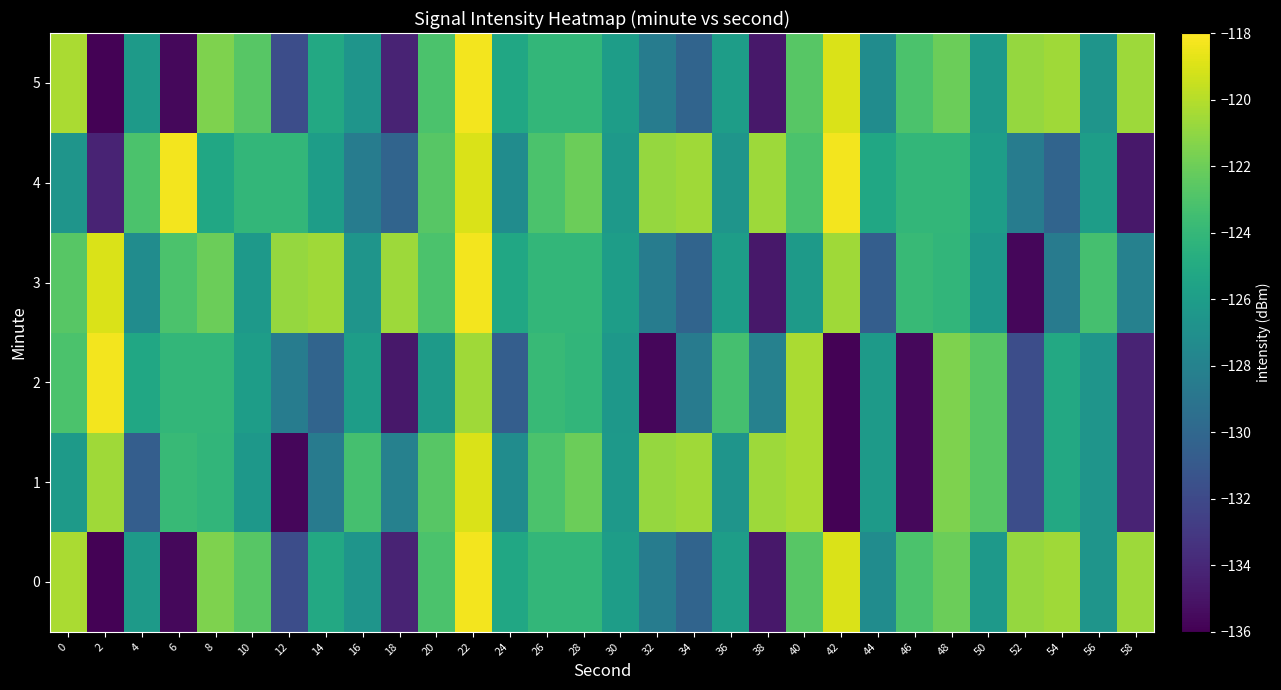

Reading left to right, extract all data points from this chart.

0: 0=-120.3	2=-135.9	4=-126.2	6=-135.6	8=-121.5	10=-122.7	12=-131.8	14=-125.1	16=-126.6	18=-134.2	20=-123.1	22=-118.3	24=-125.3	26=-124.1	28=-124.1	30=-126.0	32=-128.4	34=-130.2	36=-126.0	38=-134.8	40=-122.7	42=-119.0	44=-127.2	46=-123.1	48=-122.0	50=-126.2	52=-120.8	54=-120.6	56=-126.6	58=-120.6
1: 0=-126.2	2=-120.6	4=-130.6	6=-123.8	8=-124.2	10=-126.4	12=-135.7	14=-128.5	16=-123.3	18=-128.1	20=-122.7	22=-119.0	24=-127.2	26=-123.1	28=-122.0	30=-126.2	32=-120.8	34=-120.6	36=-126.6	38=-120.6	40=-120.3	42=-135.9	44=-126.2	46=-135.6	48=-121.5	50=-122.7	52=-131.8	54=-125.1	56=-126.6	58=-134.2
2: 0=-123.1	2=-118.3	4=-125.3	6=-124.1	8=-124.1	10=-126.0	12=-128.4	14=-130.2	16=-126.0	18=-134.8	20=-126.2	22=-120.6	24=-130.6	26=-123.8	28=-124.2	30=-126.4	32=-135.7	34=-128.5	36=-123.3	38=-128.1	40=-120.3	42=-135.9	44=-126.2	46=-135.6	48=-121.5	50=-122.7	52=-131.8	54=-125.1	56=-126.6	58=-134.2
3: 0=-122.7	2=-119.0	4=-127.2	6=-123.1	8=-122.0	10=-126.2	12=-120.8	14=-120.6	16=-126.6	18=-120.6	20=-123.1	22=-118.3	24=-125.3	26=-124.1	28=-124.1	30=-126.0	32=-128.4	34=-130.2	36=-126.0	38=-134.8	40=-126.2	42=-120.6	44=-130.6	46=-123.8	48=-124.2	50=-126.4	52=-135.7	54=-128.5	56=-123.3	58=-128.1
4: 0=-126.6	2=-134.2	4=-123.1	6=-118.3	8=-125.3	10=-124.1	12=-124.1	14=-126.0	16=-128.4	18=-130.2	20=-122.7	22=-119.0	24=-127.2	26=-123.1	28=-122.0	30=-126.2	32=-120.8	34=-120.6	36=-126.6	38=-120.6	40=-123.1	42=-118.3	44=-125.3	46=-124.1	48=-124.1	50=-126.0	52=-128.4	54=-130.2	56=-126.0	58=-134.8
5: 0=-120.3	2=-135.9	4=-126.2	6=-135.6	8=-121.5	10=-122.7	12=-131.8	14=-125.1	16=-126.6	18=-134.2	20=-123.1	22=-118.3	24=-125.3	26=-124.1	28=-124.1	30=-126.0	32=-128.4	34=-130.2	36=-126.0	38=-134.8	40=-122.7	42=-119.0	44=-127.2	46=-123.1	48=-122.0	50=-126.2	52=-120.8	54=-120.6	56=-126.6	58=-120.6